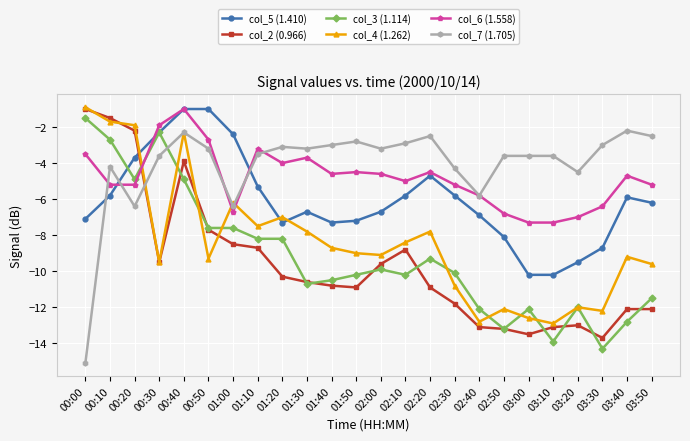

How many values in the col_2 (0.966) series are below -10?

14